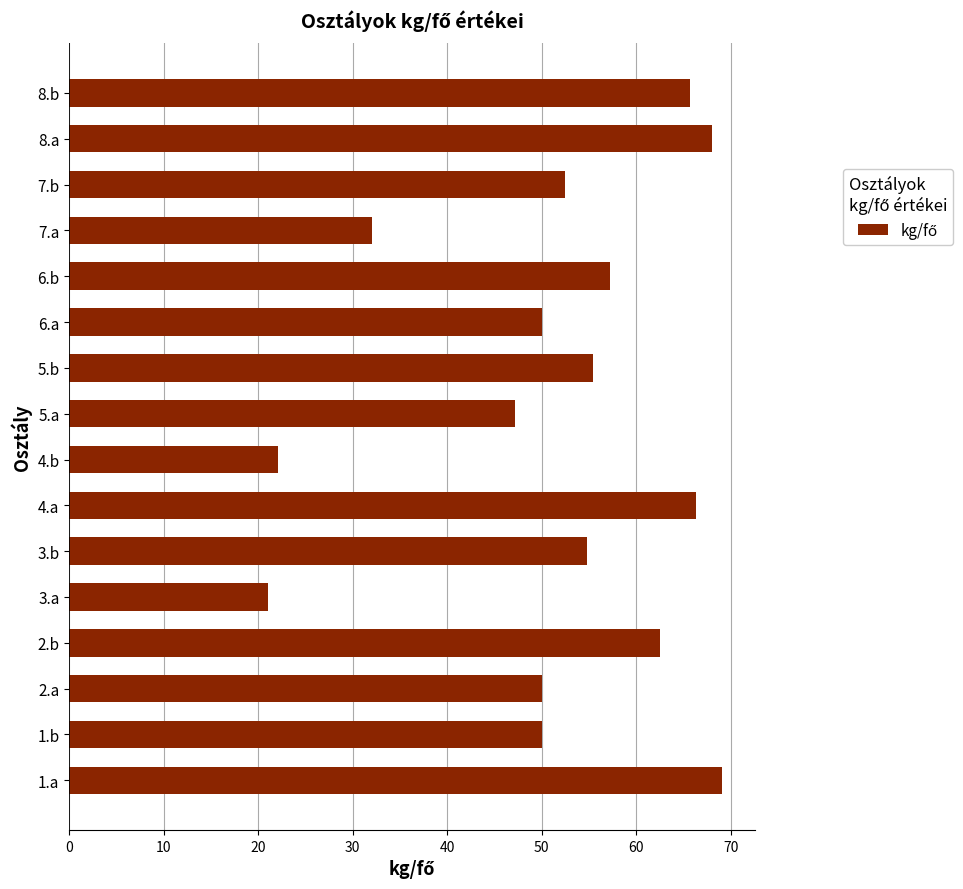

Reading top to bottom, extract all data points from this chart.

65.7	68.0	52.5	32.0	57.2	50.0	55.4	47.2	22.1	66.3	54.8	21.0	62.6	50.0	50.0	69.1